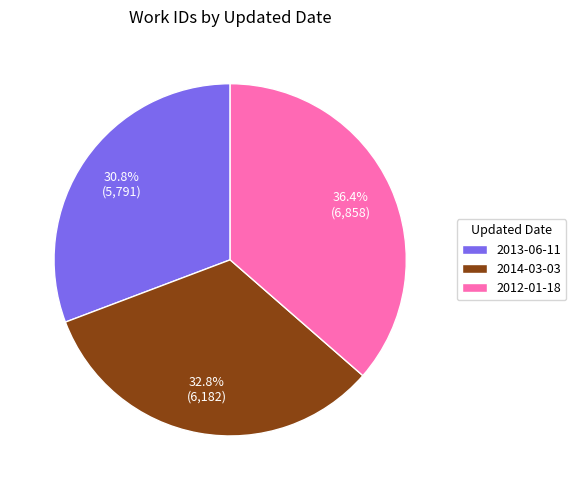

Which slice is the largest?

2012-01-18